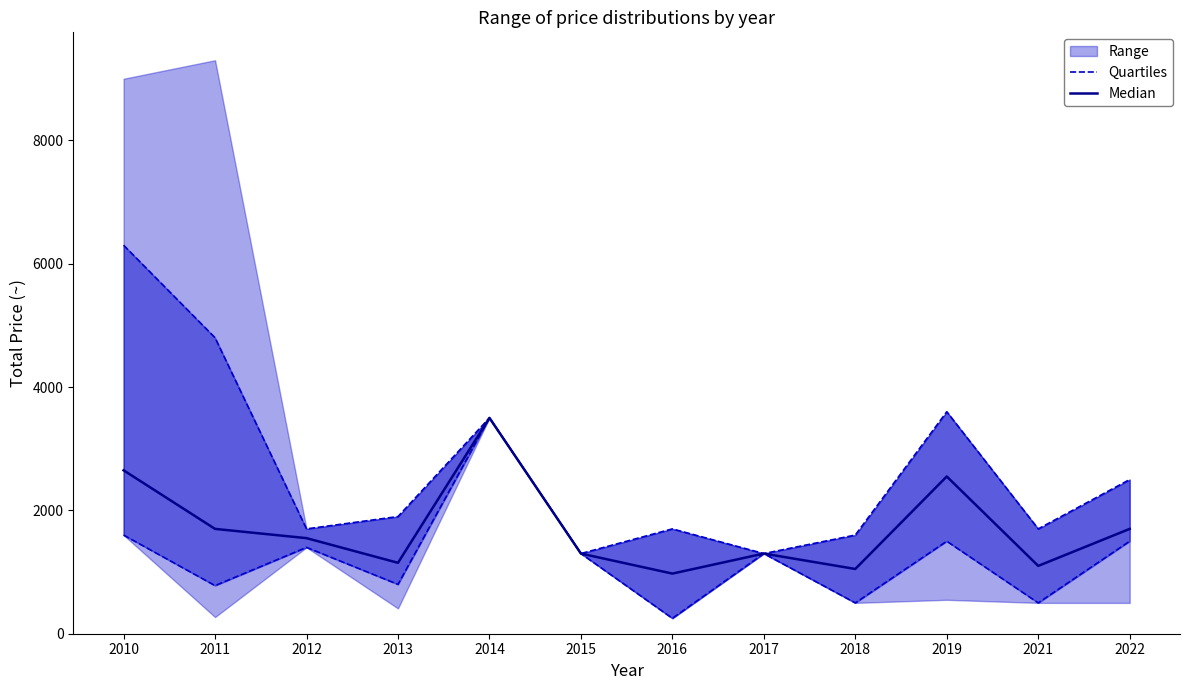

The value of Quartiles at 2016 is 107. True or false?

False